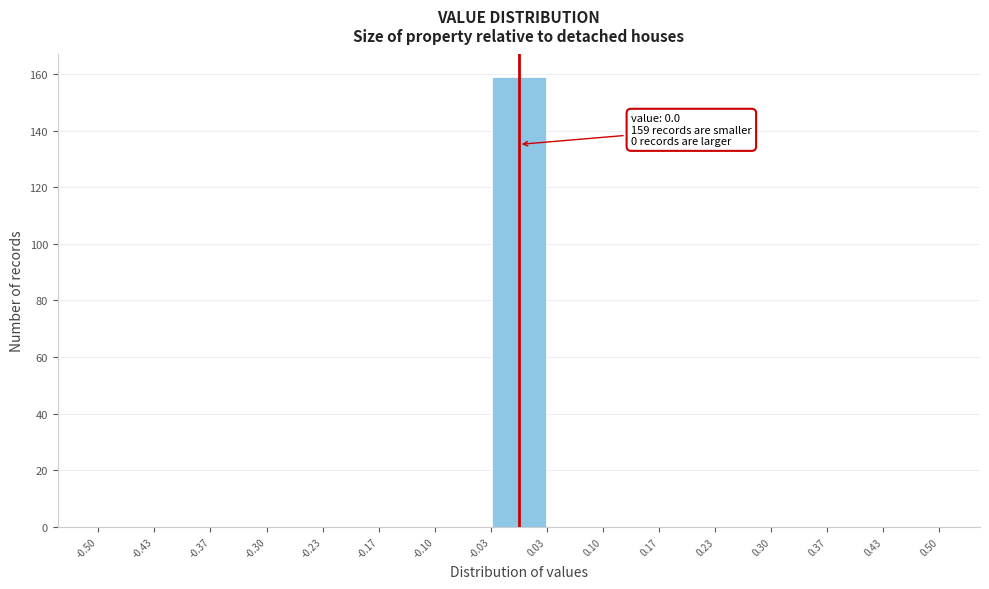

Over which range of the x-axis is the bar tallest?

-0.03 to 0.03